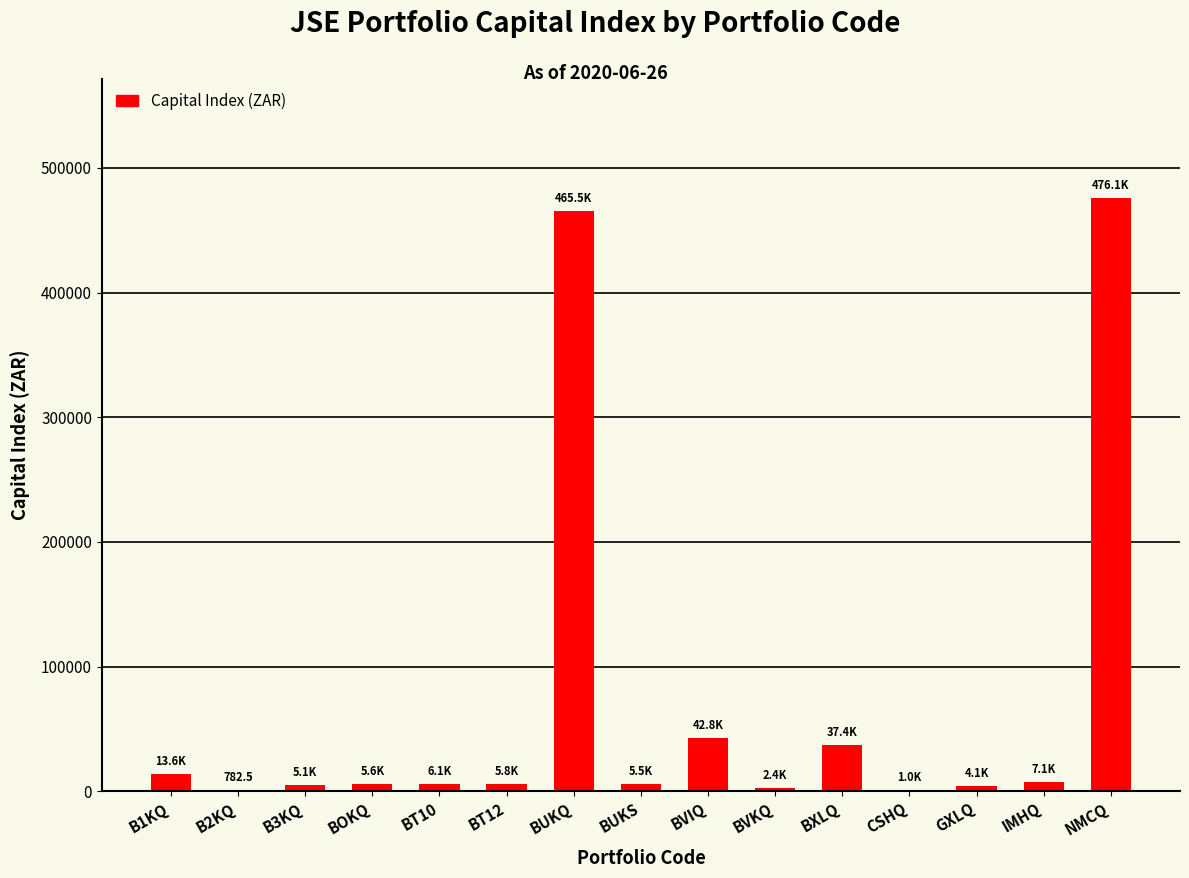

What is the average value?

71918.3